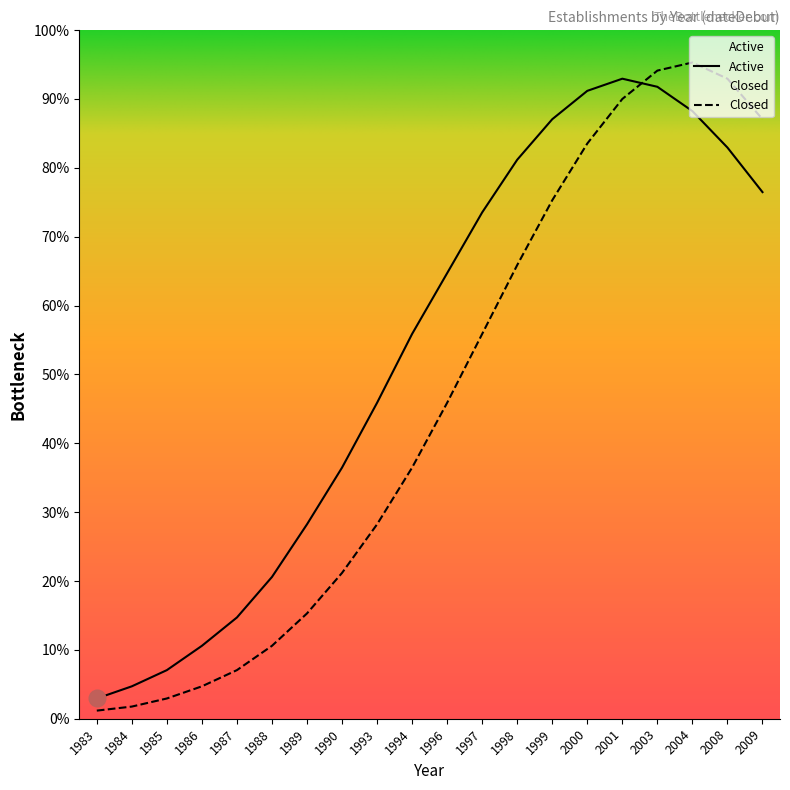

Which has a higher value, 1994 or 2008?

2008